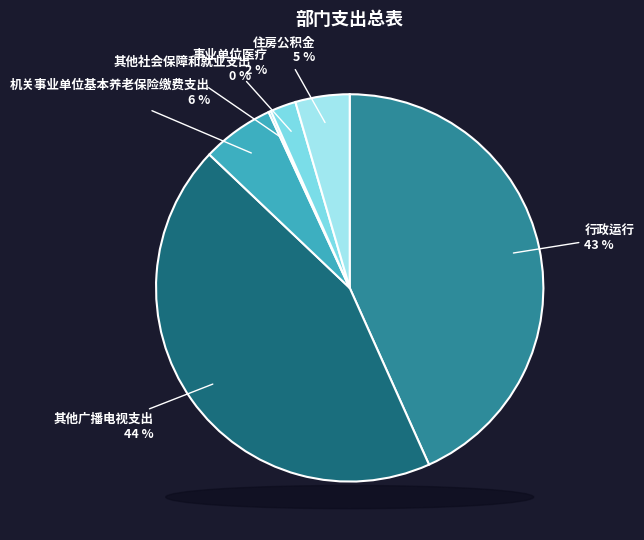

Between 事业单位医疗 and 行政运行, which is larger?

行政运行